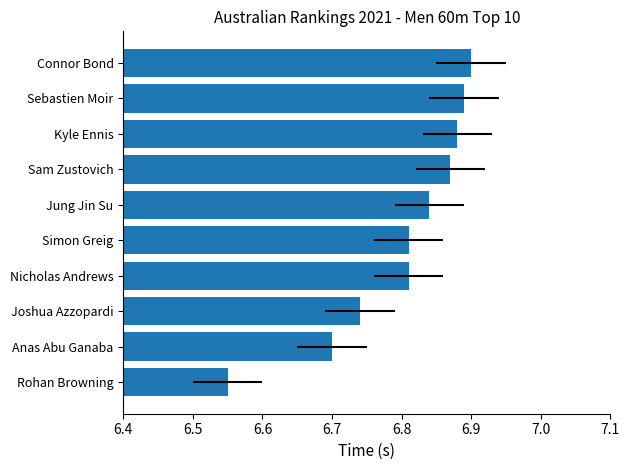

What is the difference between the maximum and minimum values?

0.4